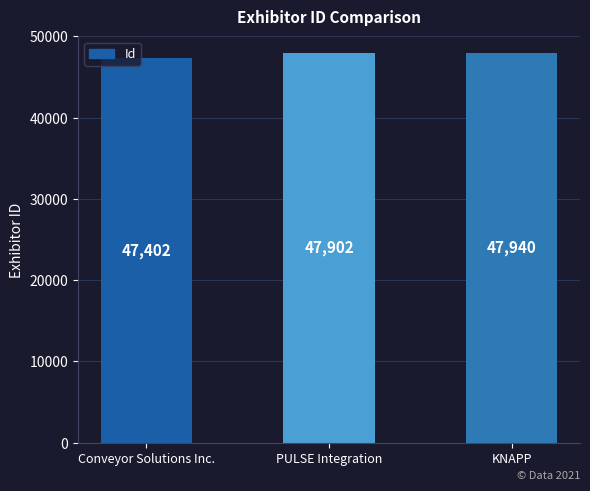

List the labels in order of value, largest first.

KNAPP, PULSE Integration, Conveyor Solutions Inc.